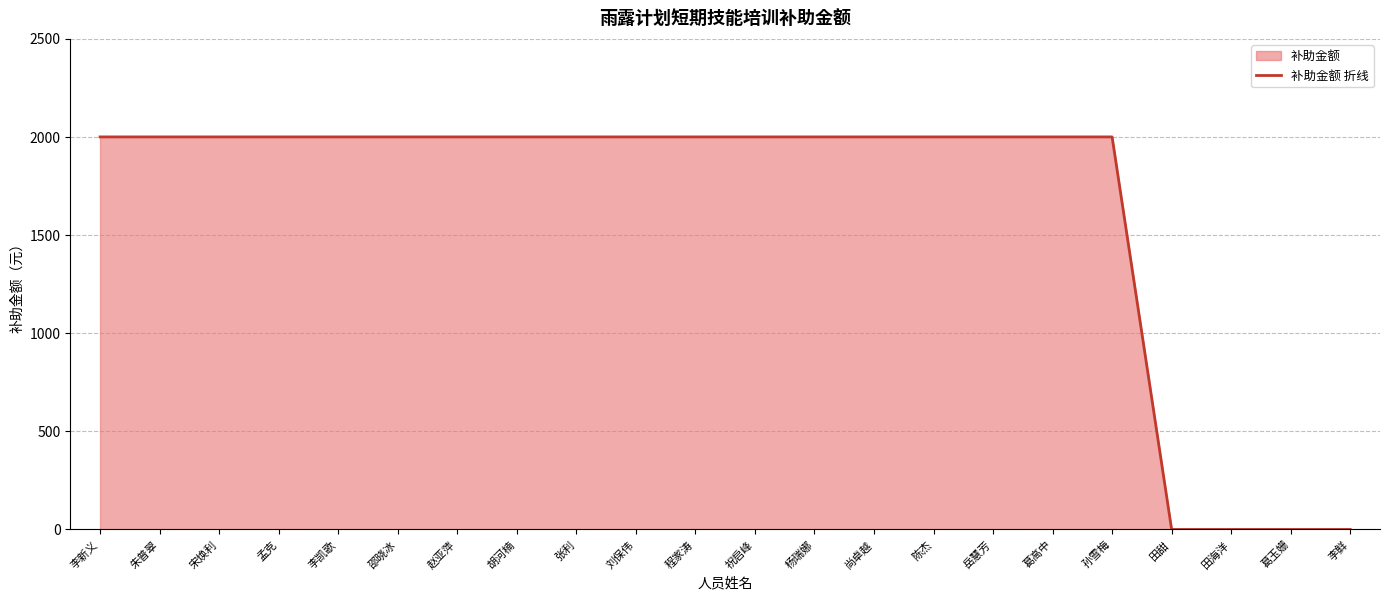

At which label is the value closest to 1000?

李新义